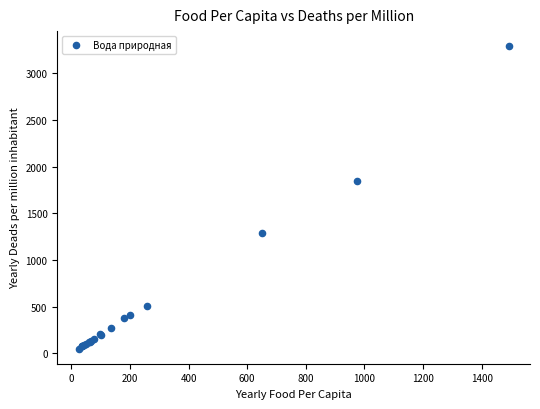

What Y value in the scatter plot is closest to 1670?

1851.3